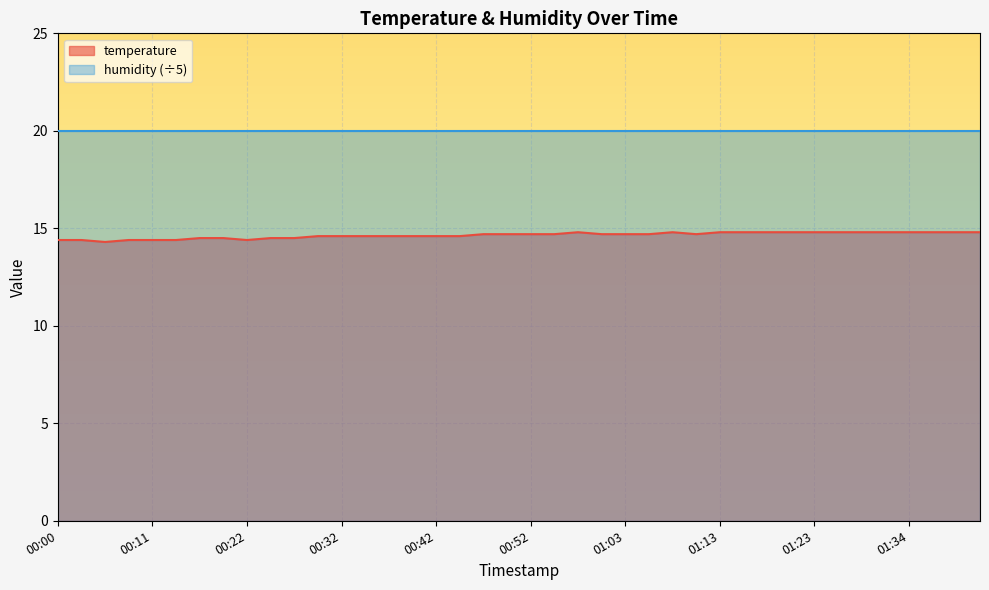

Rank the categories by value from highest to lowest.

00:58, 01:08, 01:13, 01:16, 01:18, 01:21, 01:23, 01:26, 01:29, 01:31, 01:34, 01:36, 01:39, 01:42, 00:47, 00:50, 00:52, 00:55, 01:00, 01:03, 01:05, 01:10, 00:29, 00:32, 00:34, 00:37, 00:40, 00:42, 00:45, 00:16, 00:19, 00:24, 00:27, 00:00, 00:03, 00:08, 00:11, 00:14, 00:22, 00:06